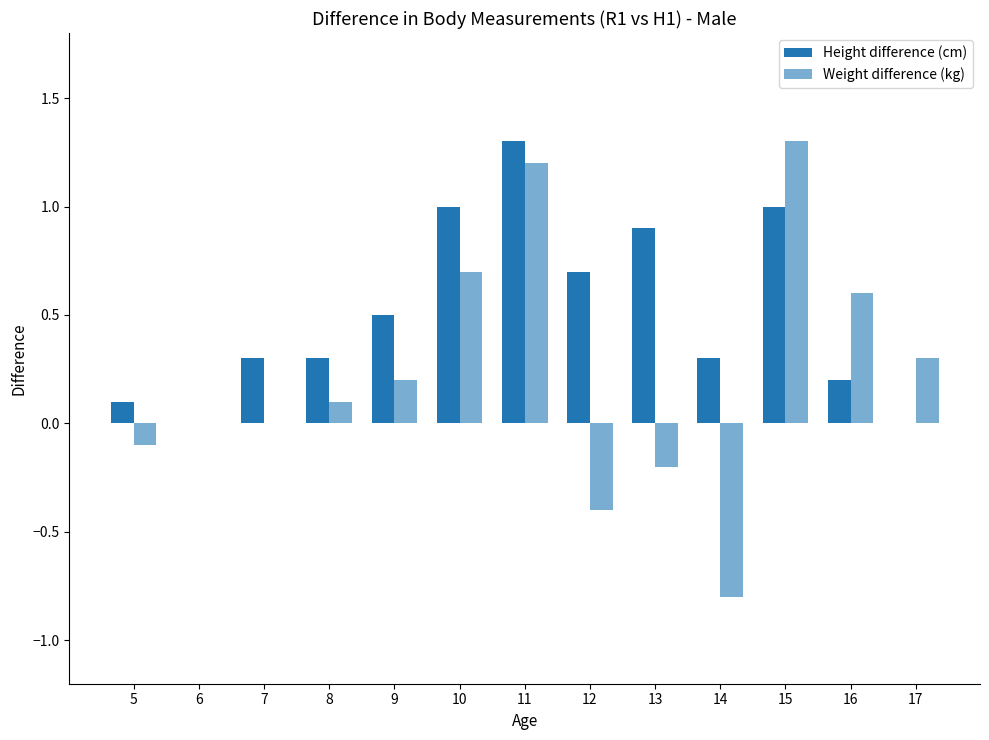

Does the chart contain stacked bars?

No